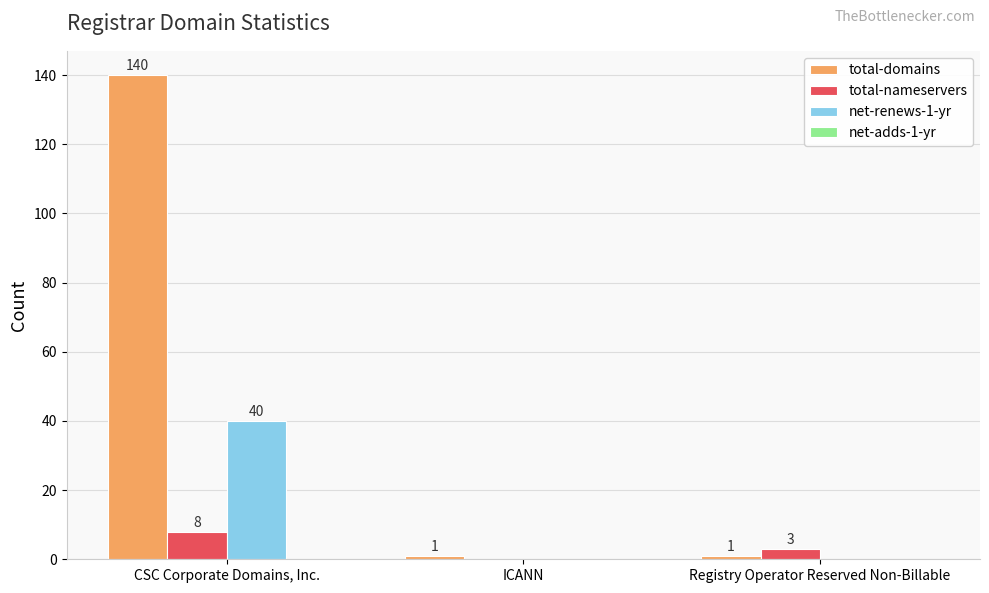

Which series has the largest total across all categories?

total-domains